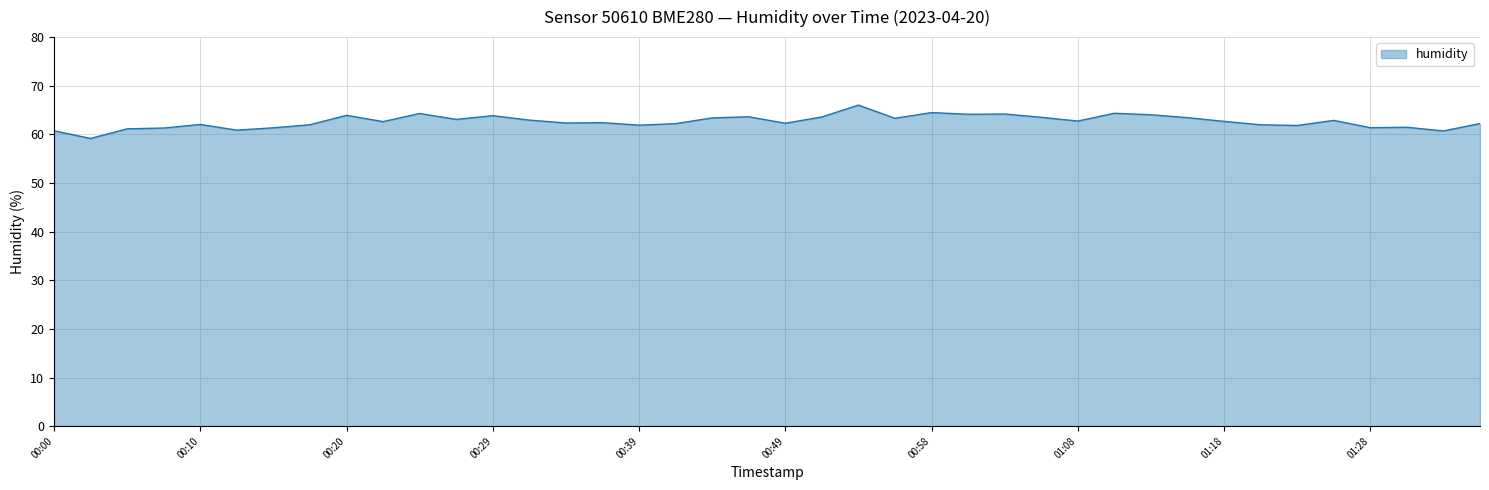

What is the greatest value displayed?

66.0